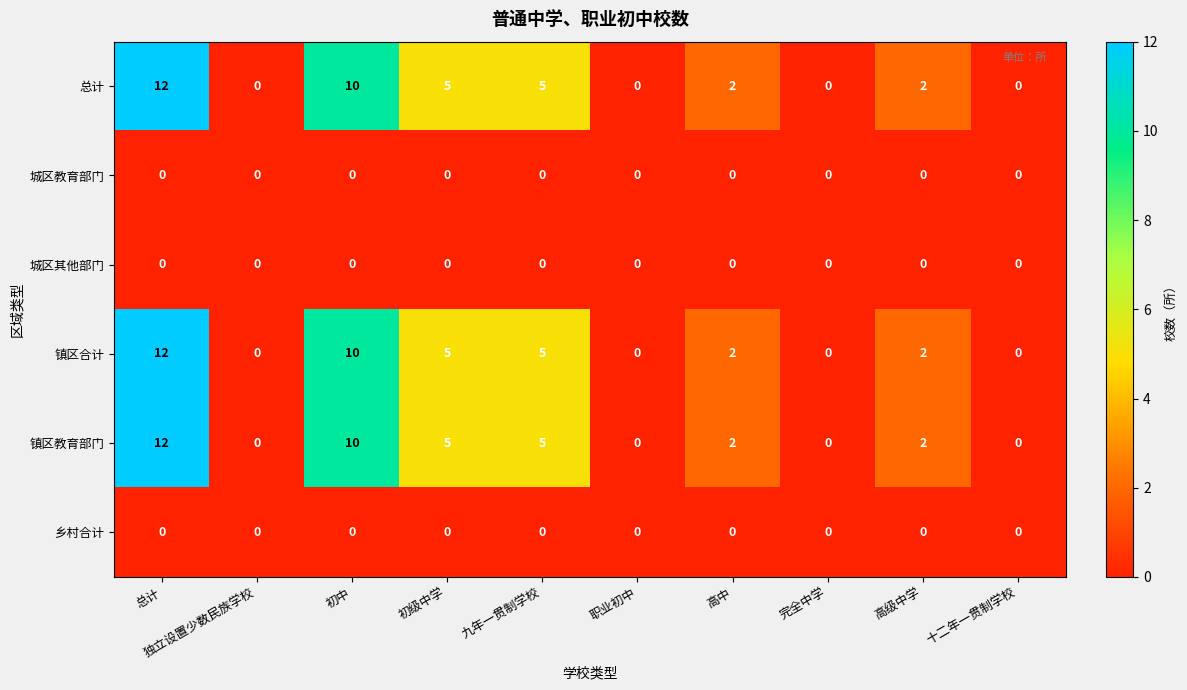

How many 镇区合计 values are between 0 and 5?

8